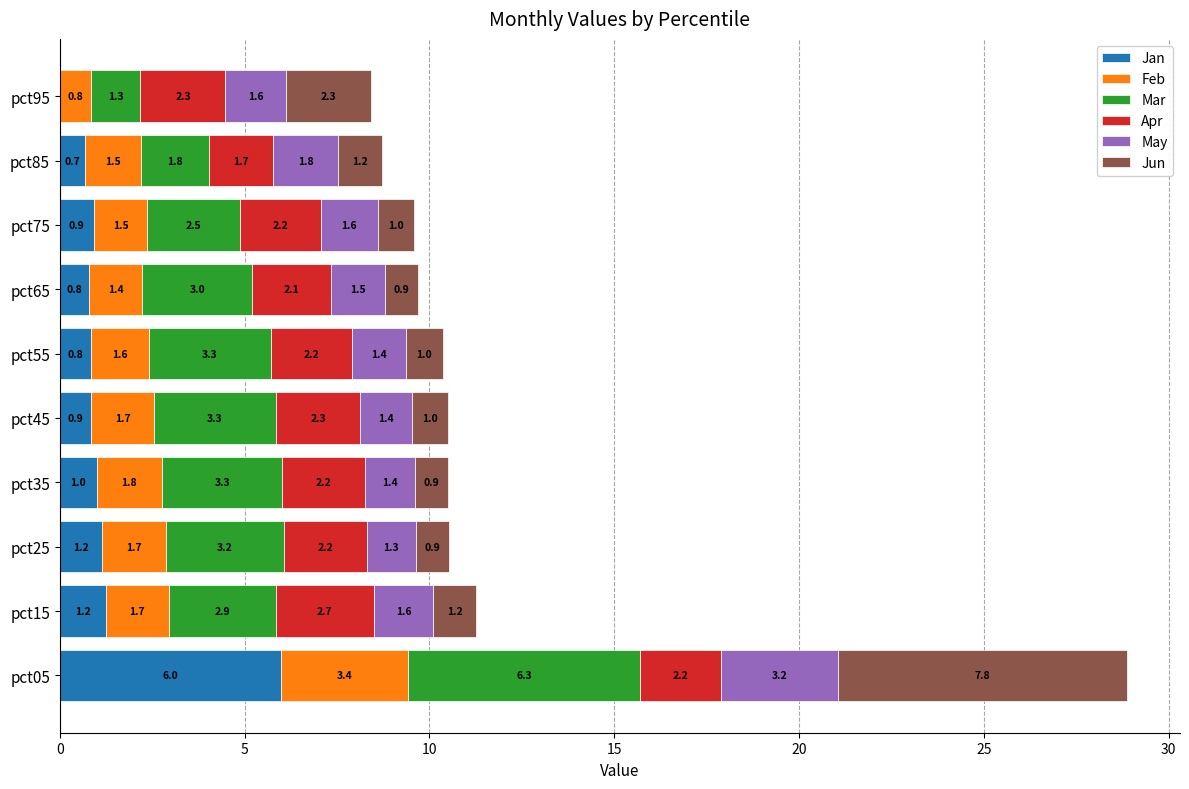

Which category has the highest value in the Jan series?

pct05